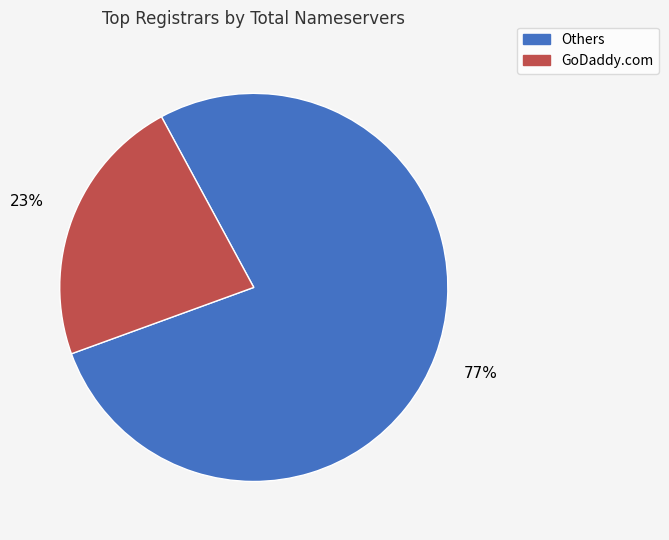

How many segments does this pie chart have?

2